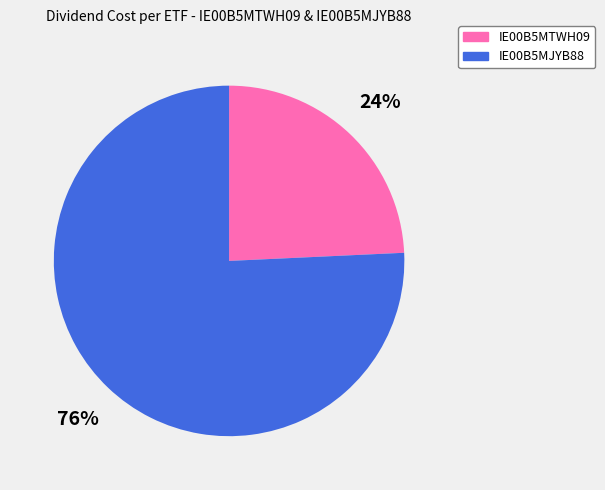

Combined, do IE00B5MTWH09 and IE00B5MJYB88 account for over 50%?

Yes